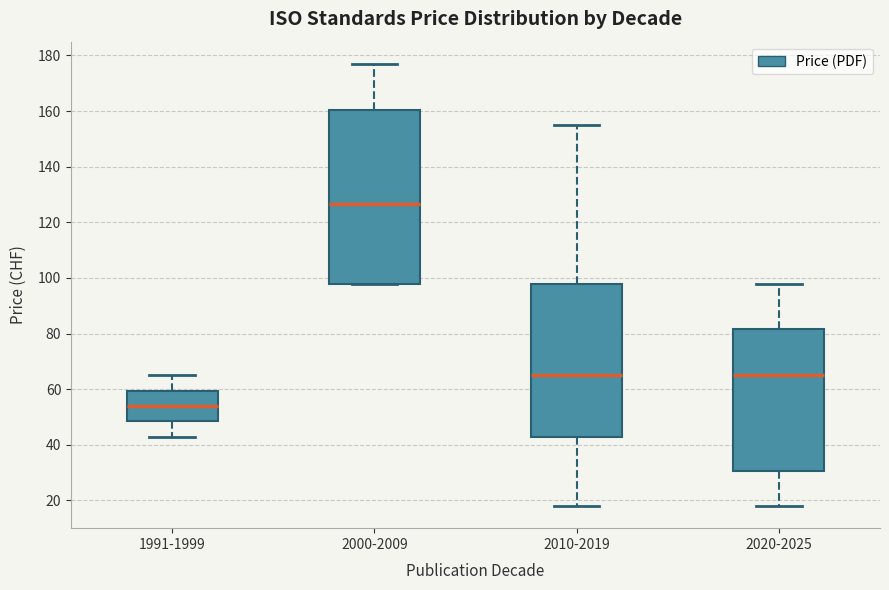

Reading left to right, transcribe this box plot: for each box, give where its median line is, the range the box spans, and where its two whiskers end, as read against the y-axis. The values are not printed on the chart, so give them approximately, as read against the axis.

1991-1999: median 54, box 48 to 60, whiskers 44 to 66
2000-2009: median 126, box 98 to 160, whiskers 98 to 178
2010-2019: median 66, box 44 to 98, whiskers 18 to 156
2020-2025: median 66, box 30 to 82, whiskers 18 to 98